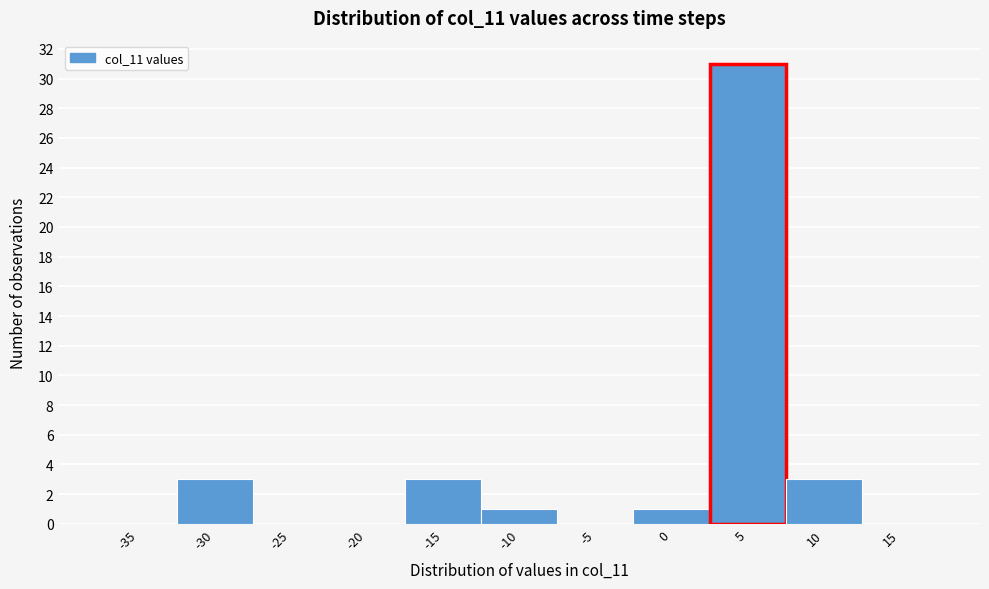

Reading right to left, transcribe all the data shown in this chart.

15=0	10=3	5=31	0=1	-5=0	-10=1	-15=3	-20=0	-25=0	-30=3	-35=0